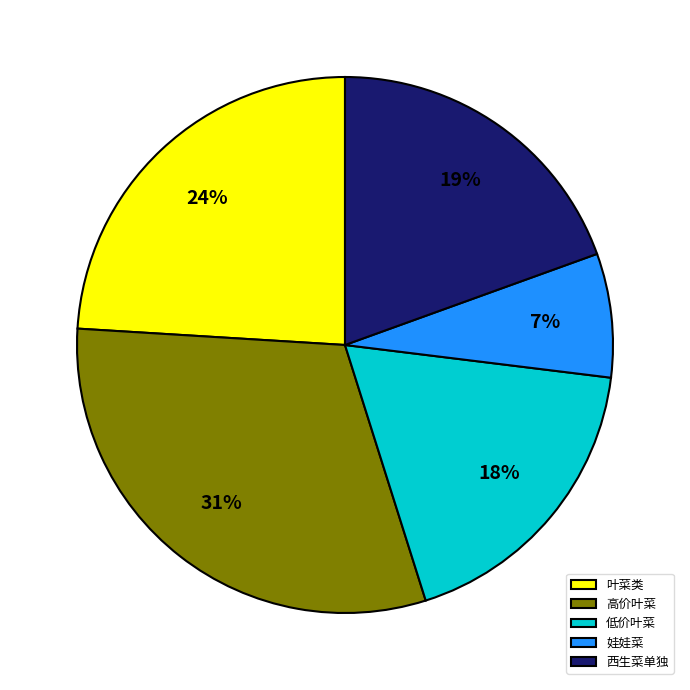

Does any single category account for the majority?

No